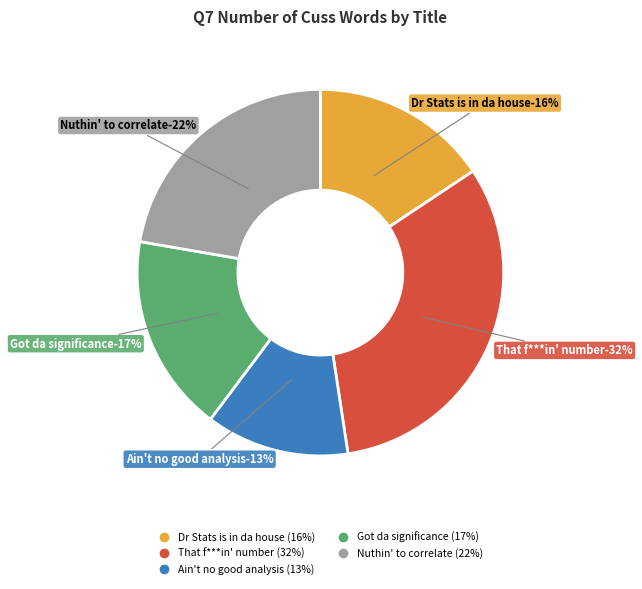

Rank the categories by value from lowest to highest.

Ain't no good analysis, Dr Stats is in da house, Got da significance, Nuthin' to correlate, That f***in' number